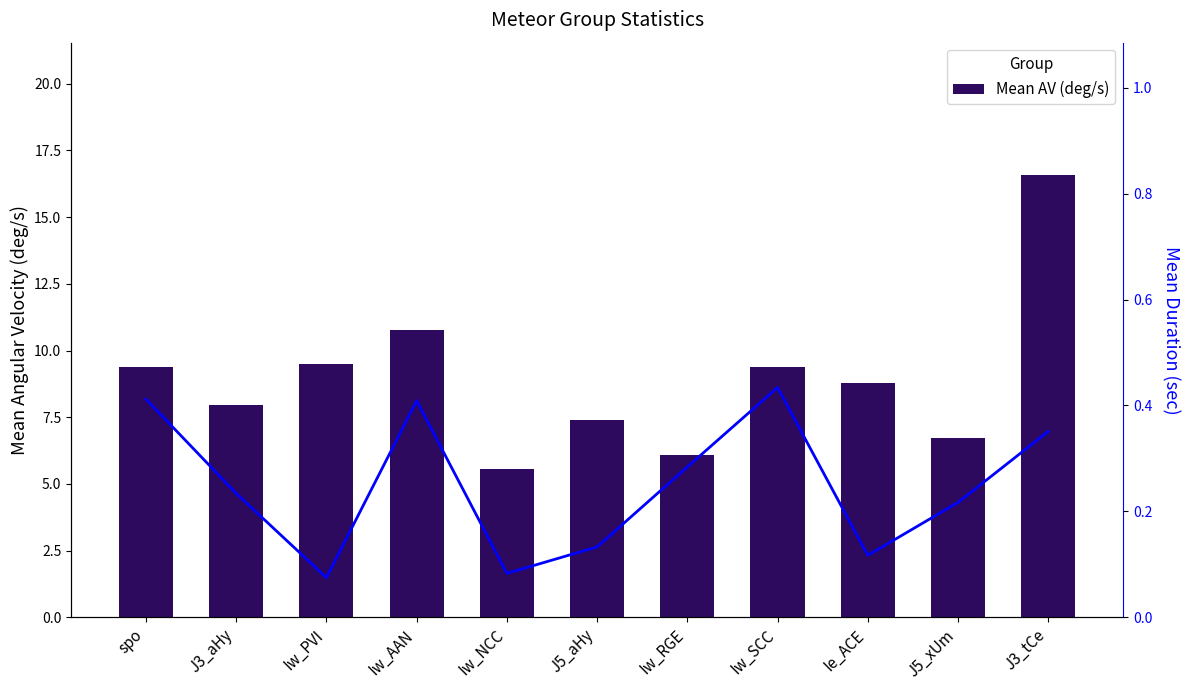

What is the average value of the Mean AV (deg/s) series?

8.9